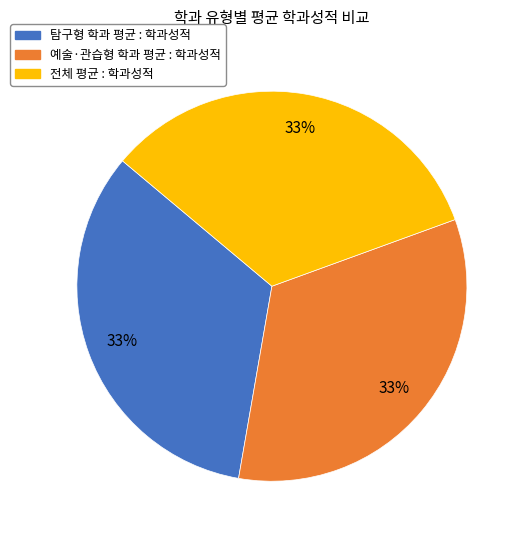

Is the sum of 탐구형 학과 평균 : 학과성적 and 예술·관습형 학과 평균 : 학과성적 greater than half?

Yes